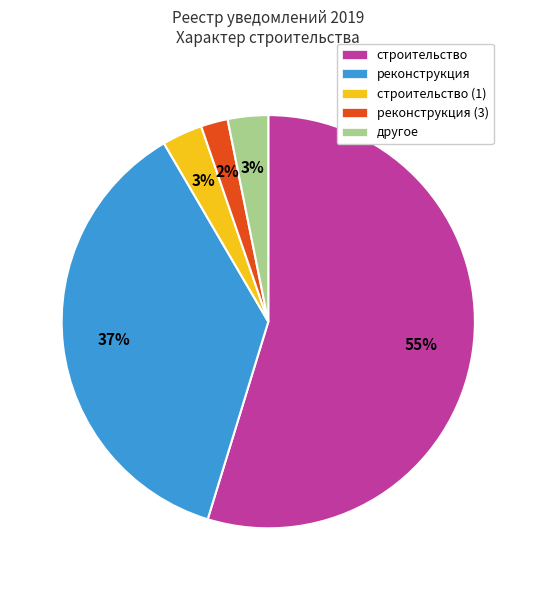

To the nearest percent, what is the average slice percentage?

20%